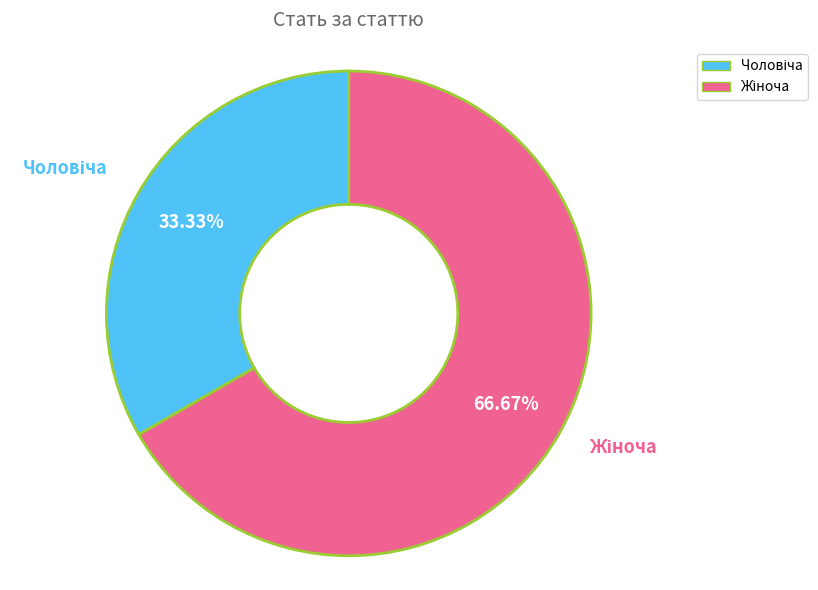

Is there any slice that represents more than half of the pie?

Yes